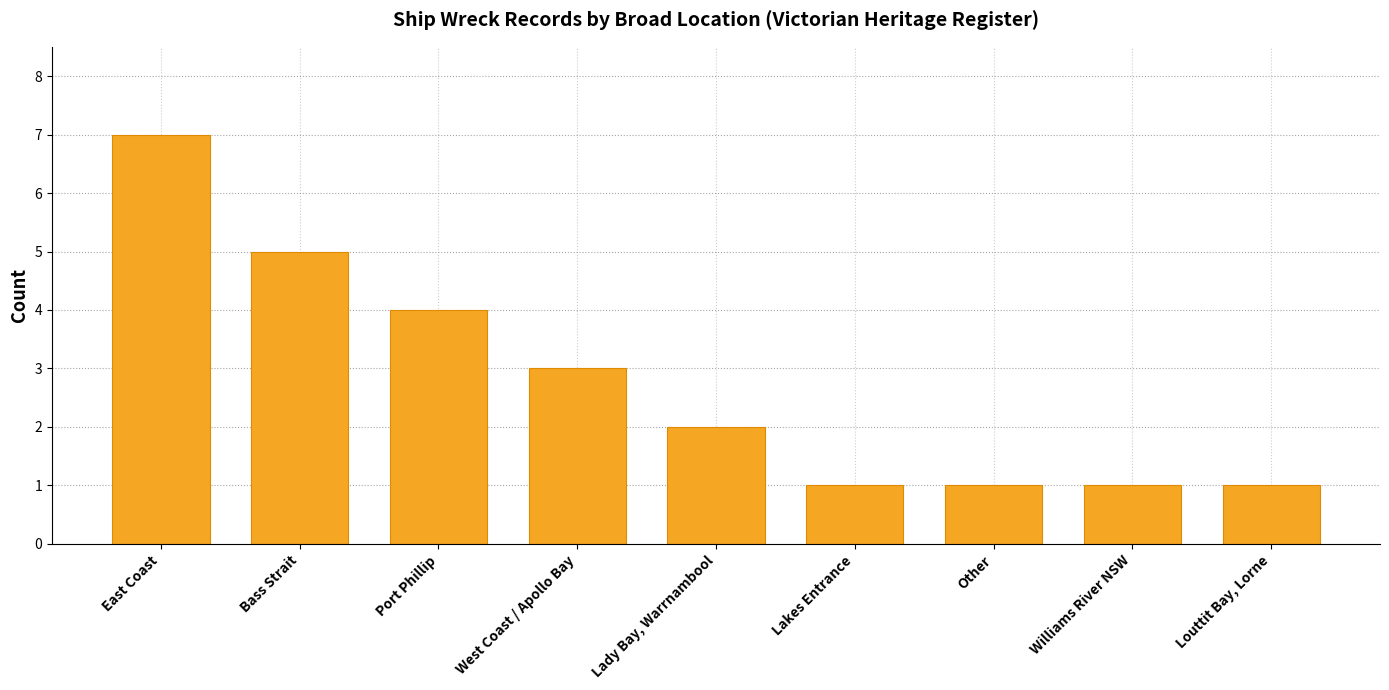

Which has a higher value, Lady Bay, Warrnambool or West Coast / Apollo Bay?

West Coast / Apollo Bay